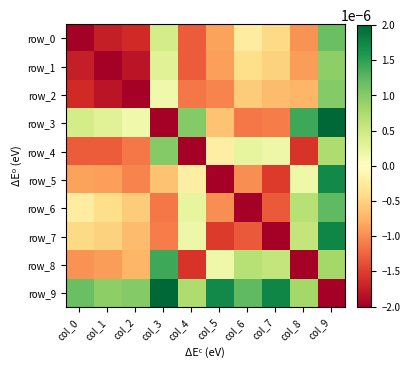

How many data points in row_5 are above 0?

2